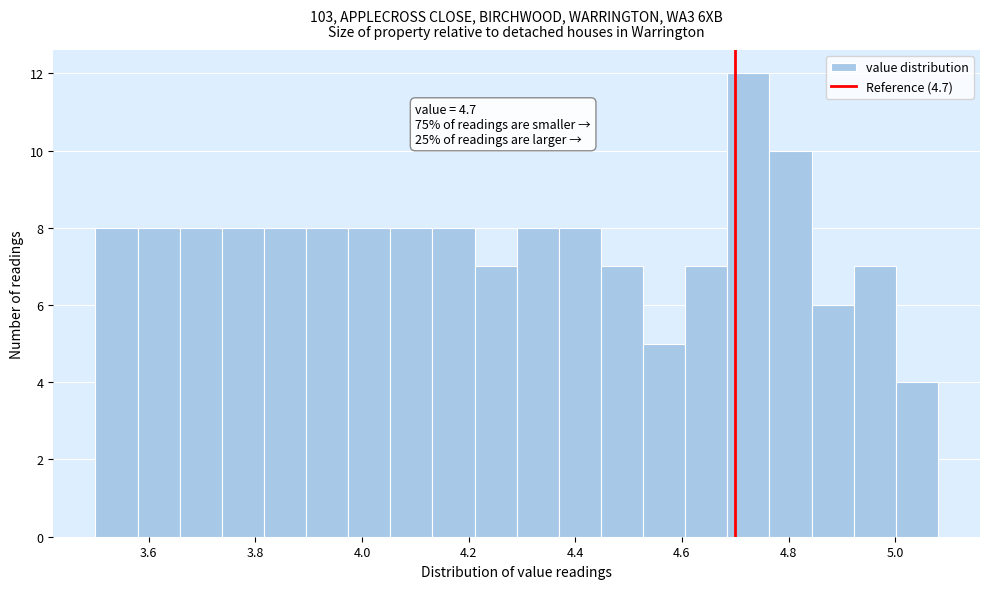

Read against the x-axis, roughly where is the centre of the tallest bar?

4.72